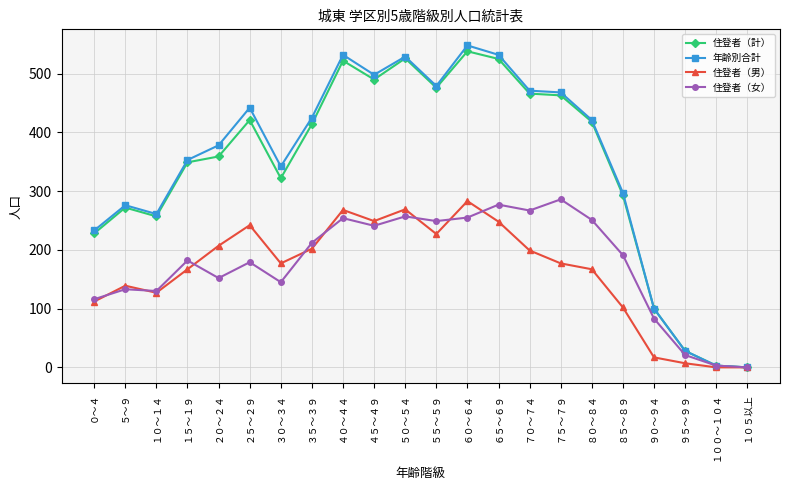

Which series has the largest total across all categories?

年齢別合計